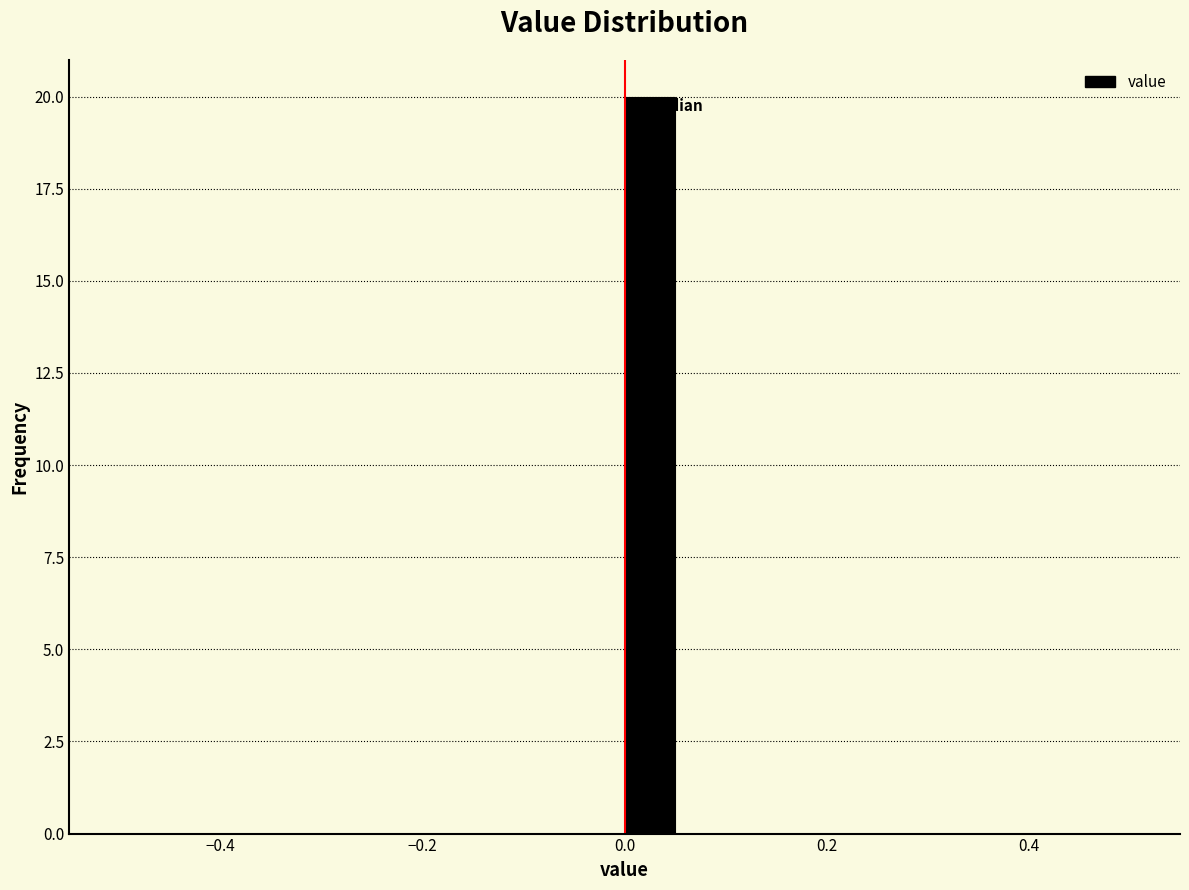

Around what value on the x-axis is the tallest bar? Give the approximate position of its centre, as read against the axis.

0.02